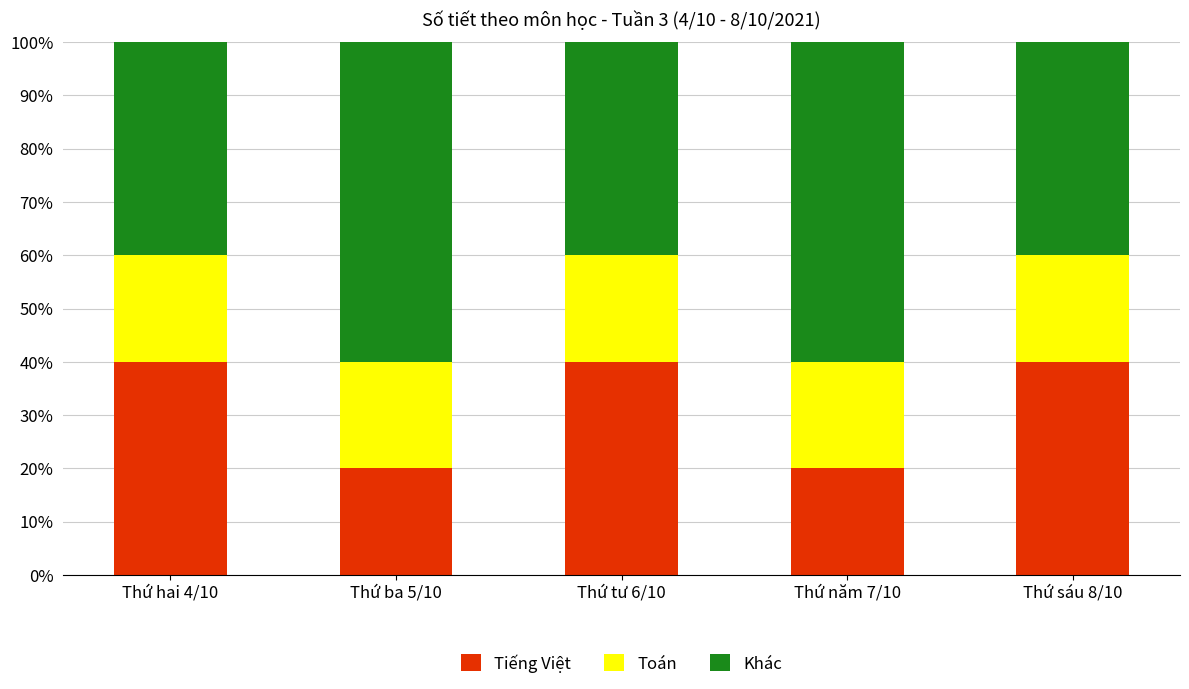

What is the highest value of the Tiếng Việt series?

40